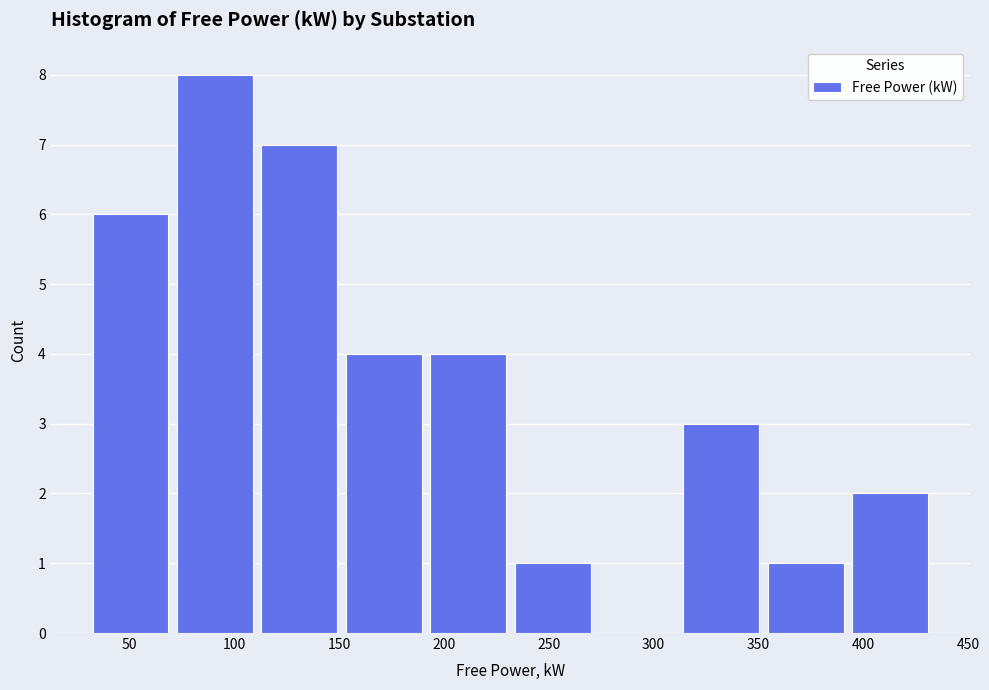

Reading left to right, transcribe this chart: for each bar, give the range it covers on the x-axis and its height. Neither the bar edges nor the heights are printed on the chart, so give them approximately, as read against the axes.

30 to 75: 6
75 to 115: 8
115 to 155: 7
155 to 195: 4
195 to 235: 4
235 to 275: 1
275 to 315: 0
315 to 355: 3
355 to 395: 1
395 to 435: 2